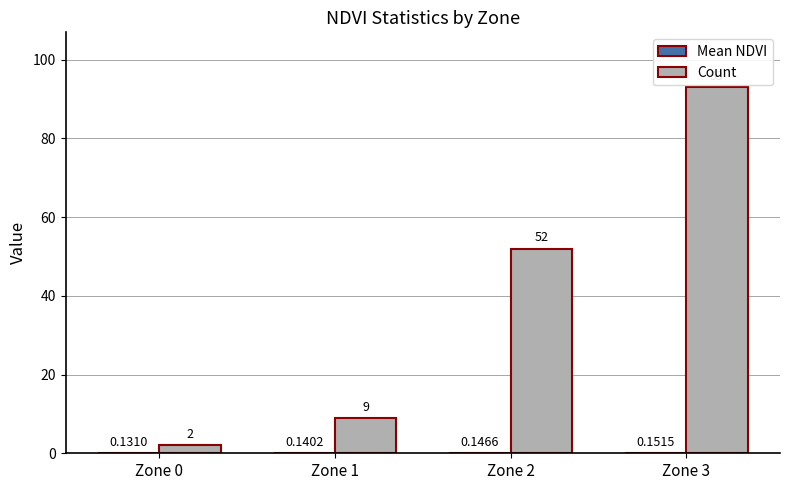

The value of Count at Zone 1 is 9.0. True or false?

True